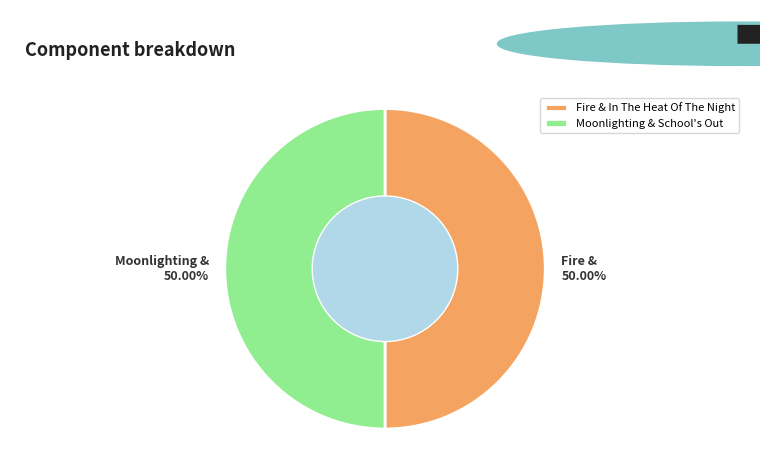

True or false: Fire & In The Heat Of The Night accounts for 50% of the total.

True